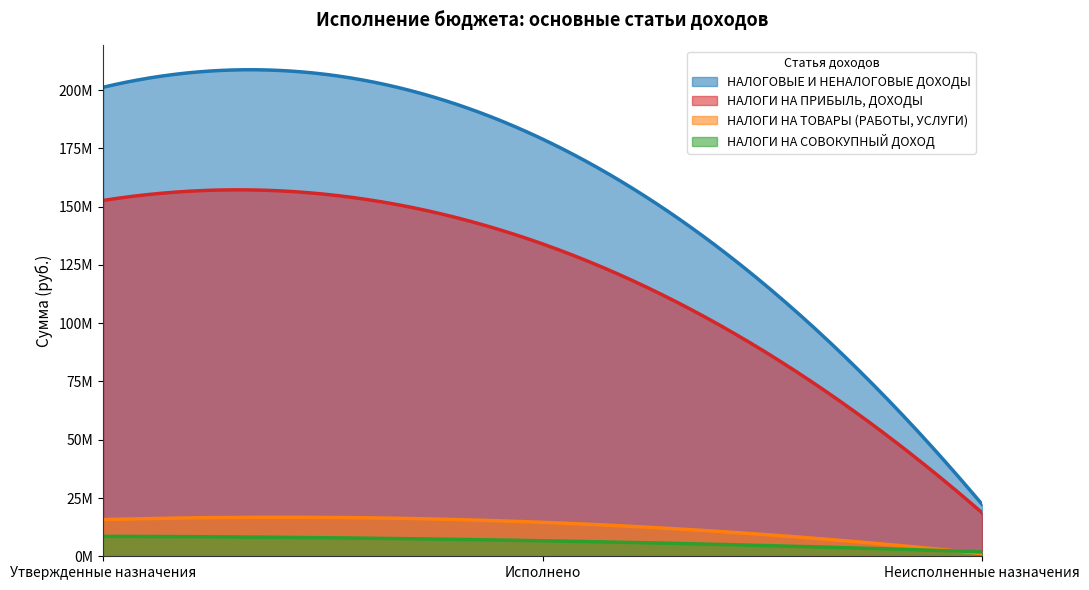

What are all the series names shown in the legend?

НАЛОГОВЫЕ И НЕНАЛОГОВЫЕ ДОХОДЫ, НАЛОГИ НА ПРИБЫЛЬ, ДОХОДЫ, НАЛОГИ НА ТОВАРЫ (РАБОТЫ, УСЛУГИ), НАЛОГИ НА СОВОКУПНЫЙ ДОХОД